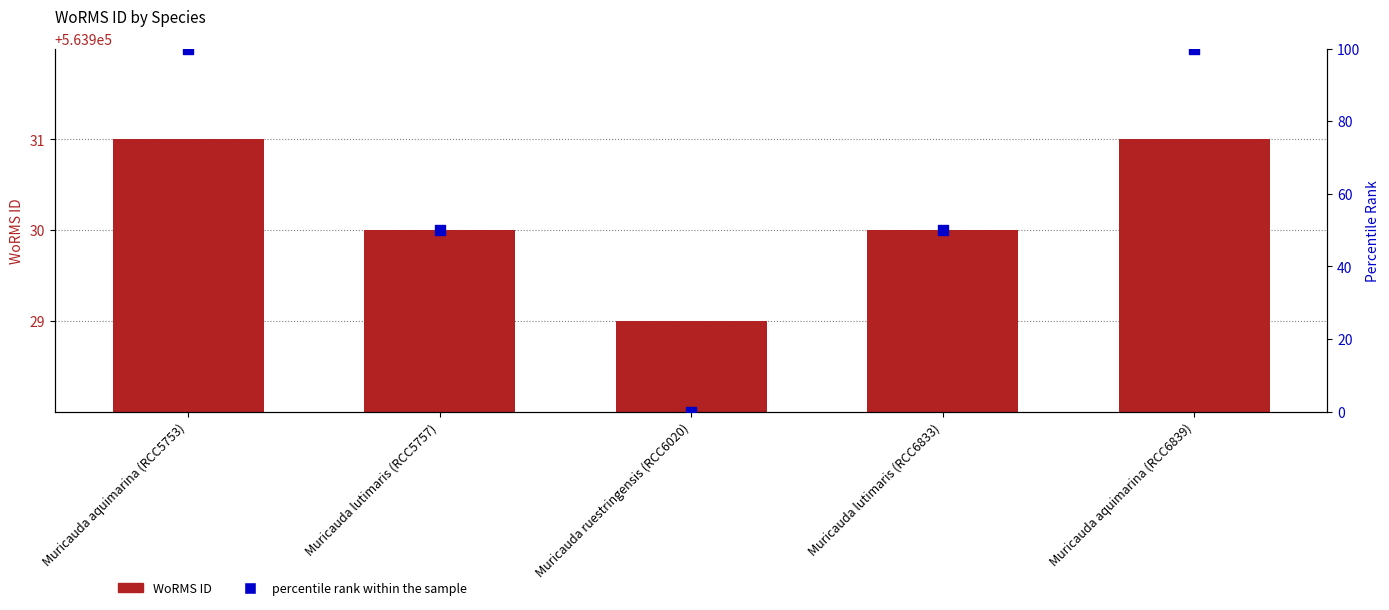

Is the value of percentile rank within the sample at Muricauda aquimarina (RCC5753) greater than the value of WoRMS ID at Muricauda lutimaris (RCC5757)?

No